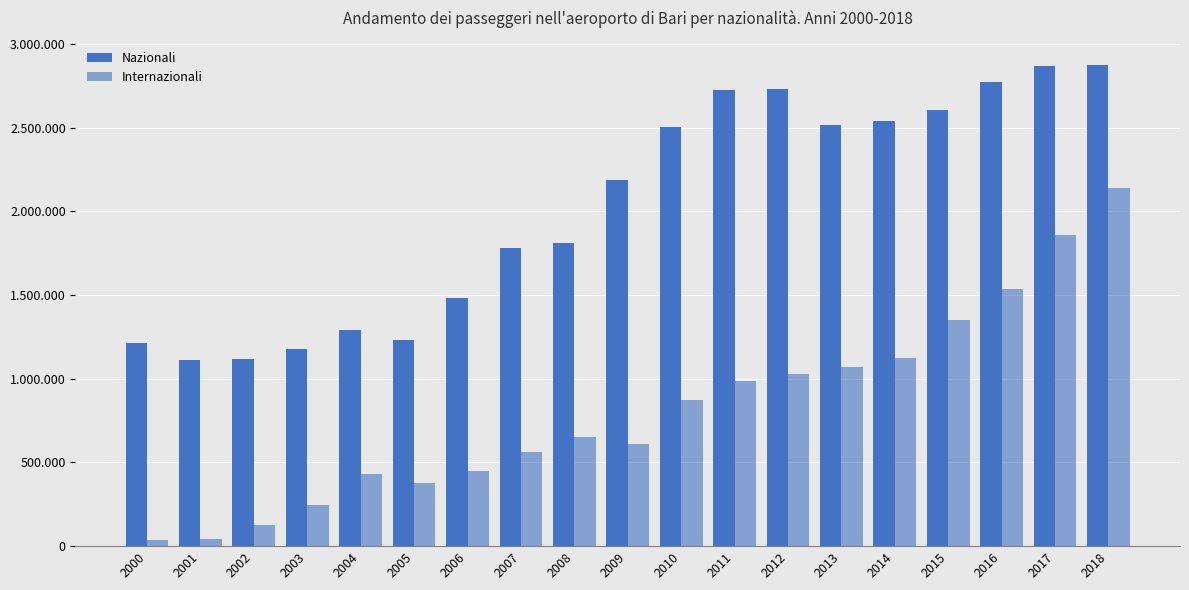

What is the value of the Nazionali bar at the 13th from the left?

2733289